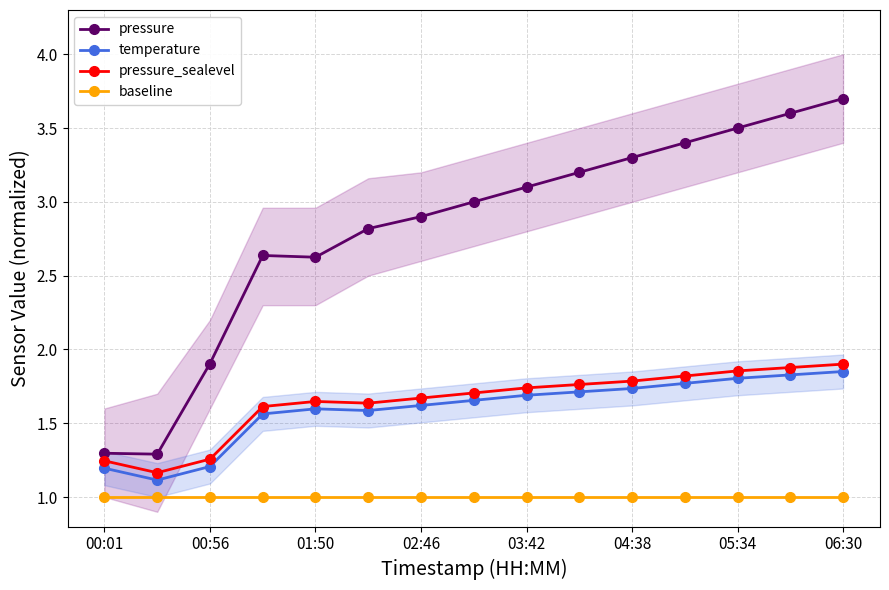

True or false: temperature and pressure_sealevel intersect in this chart.

False